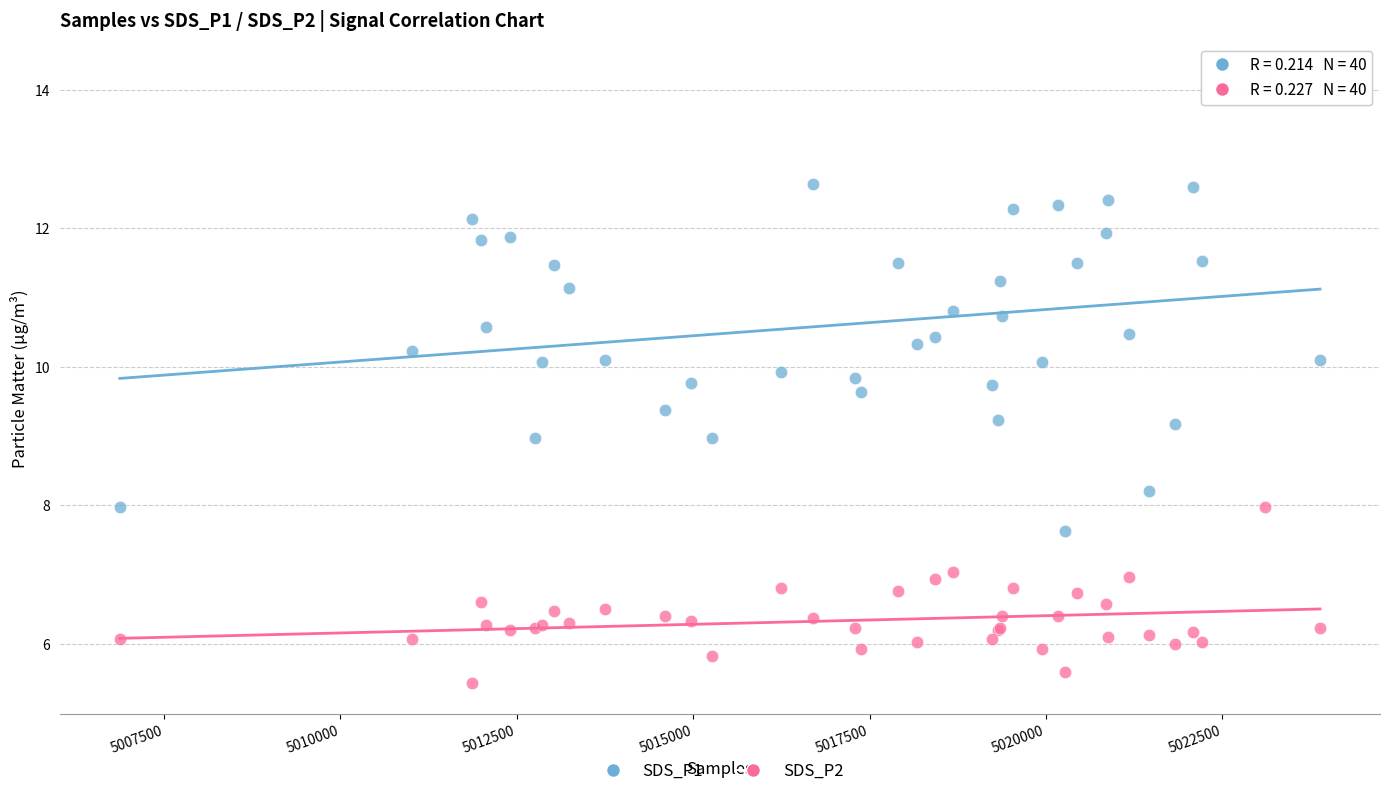

Which series contains the lowest Y value?

SDS_P2